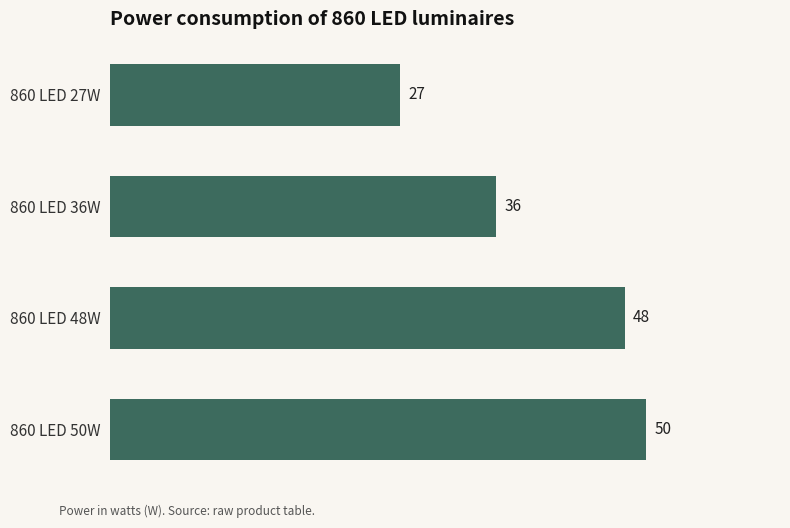

Rank the categories by value from highest to lowest.

860 LED 50W, 860 LED 48W, 860 LED 36W, 860 LED 27W